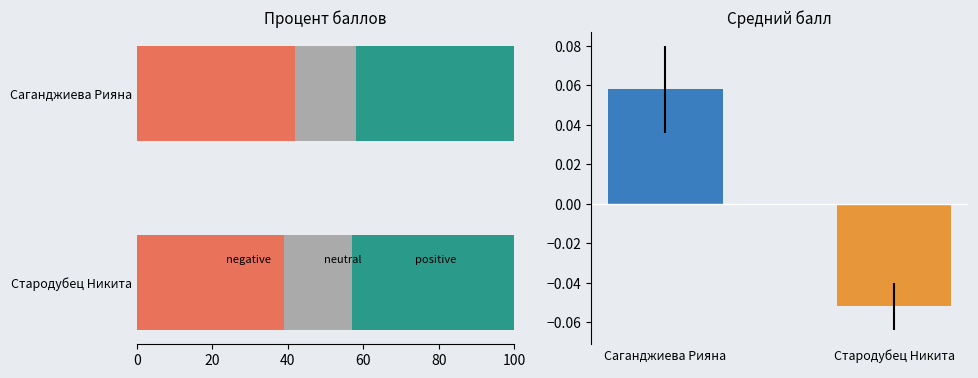

Does the chart contain any negative values?

No